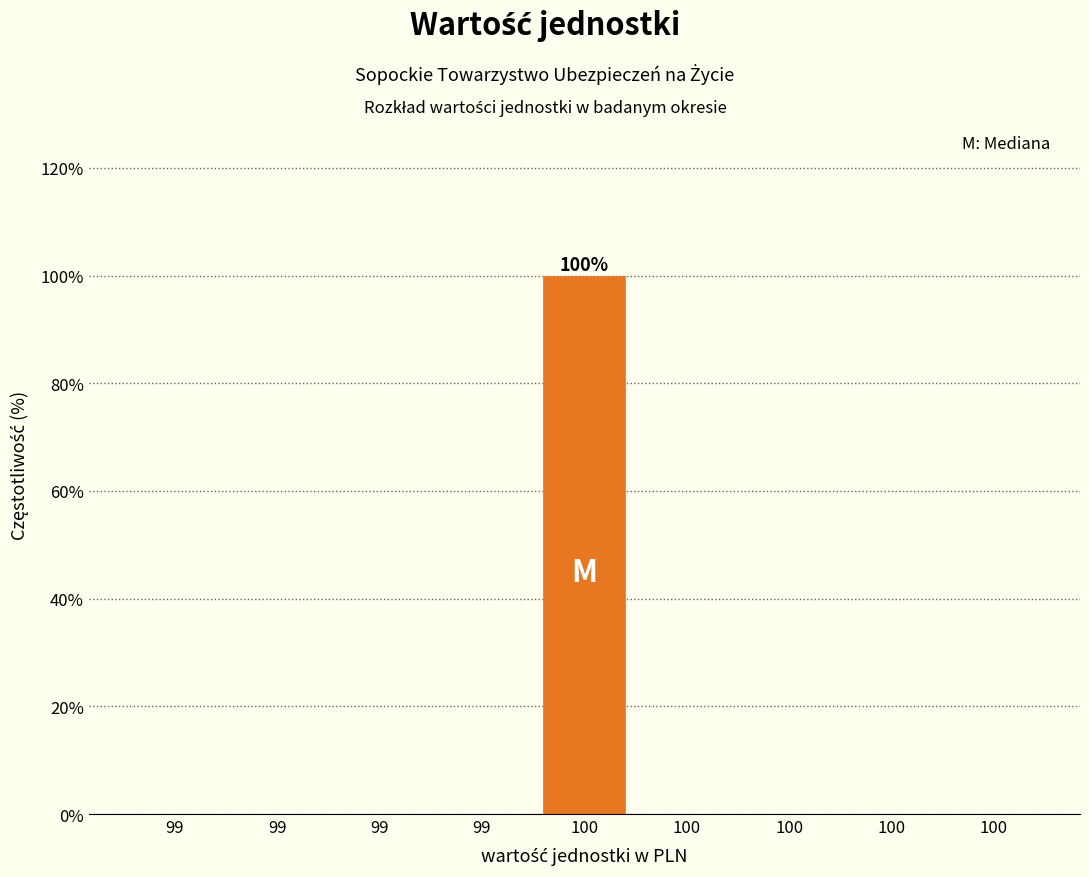

How many categories are shown in the chart?

9